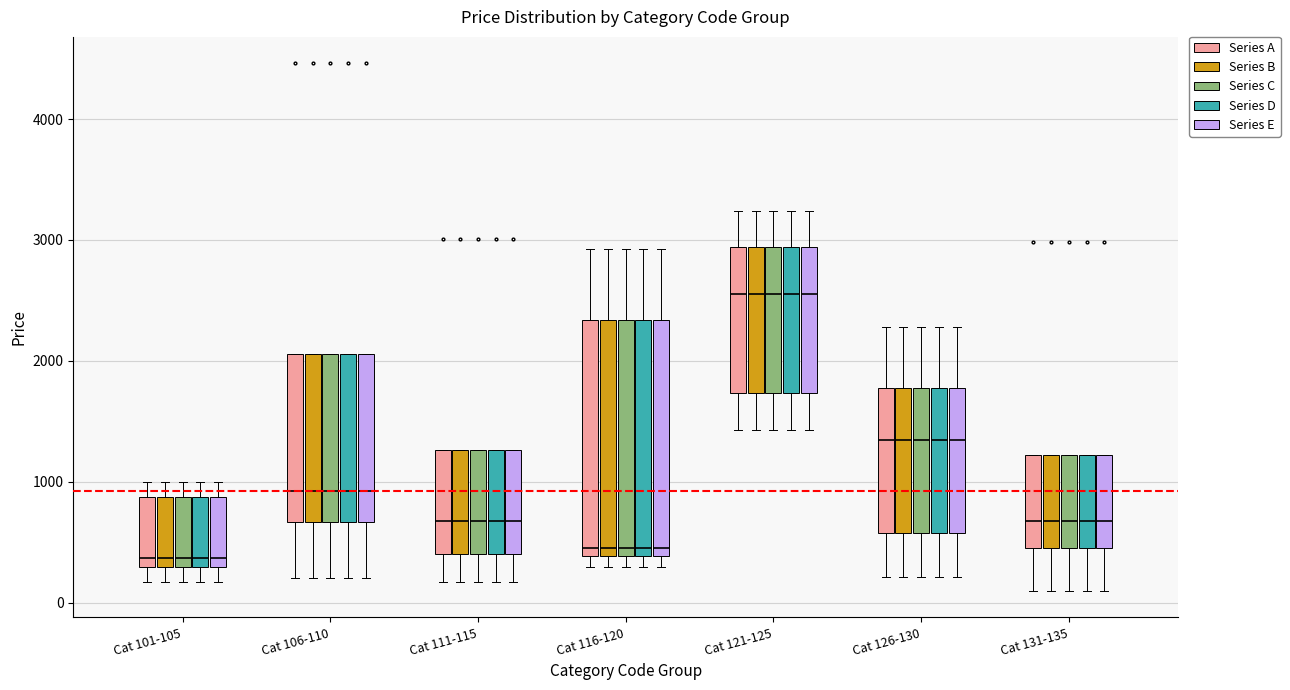

Reading left to right, transcribe this box plot: for each box, give where its median line is, the range the box spans, and where its two whiskers end, as read against the y-axis. The values are not printed on the chart, so give them approximately, as read against the axis.

Cat 101-105 (Series A): median 400, box 300 to 900, whiskers 200 to 1000
Cat 101-105 (Series B): median 400, box 300 to 900, whiskers 200 to 1000
Cat 101-105 (Series C): median 400, box 300 to 900, whiskers 200 to 1000
Cat 101-105 (Series D): median 400, box 300 to 900, whiskers 200 to 1000
Cat 101-105 (Series E): median 400, box 300 to 900, whiskers 200 to 1000
Cat 106-110 (Series A): median 900, box 700 to 2100, whiskers 200 to 2100
Cat 106-110 (Series B): median 900, box 700 to 2100, whiskers 200 to 2100
Cat 106-110 (Series C): median 900, box 700 to 2100, whiskers 200 to 2100
Cat 106-110 (Series D): median 900, box 700 to 2100, whiskers 200 to 2100
Cat 106-110 (Series E): median 900, box 700 to 2100, whiskers 200 to 2100
Cat 111-115 (Series A): median 700, box 400 to 1300, whiskers 200 to 1300
Cat 111-115 (Series B): median 700, box 400 to 1300, whiskers 200 to 1300
Cat 111-115 (Series C): median 700, box 400 to 1300, whiskers 200 to 1300
Cat 111-115 (Series D): median 700, box 400 to 1300, whiskers 200 to 1300
Cat 111-115 (Series E): median 700, box 400 to 1300, whiskers 200 to 1300
Cat 116-120 (Series A): median 500, box 400 to 2300, whiskers 300 to 2900
Cat 116-120 (Series B): median 500, box 400 to 2300, whiskers 300 to 2900
Cat 116-120 (Series C): median 500, box 400 to 2300, whiskers 300 to 2900
Cat 116-120 (Series D): median 500, box 400 to 2300, whiskers 300 to 2900
Cat 116-120 (Series E): median 500, box 400 to 2300, whiskers 300 to 2900
Cat 121-125 (Series A): median 2600, box 1700 to 2900, whiskers 1400 to 3200
Cat 121-125 (Series B): median 2600, box 1700 to 2900, whiskers 1400 to 3200
Cat 121-125 (Series C): median 2600, box 1700 to 2900, whiskers 1400 to 3200
Cat 121-125 (Series D): median 2600, box 1700 to 2900, whiskers 1400 to 3200
Cat 121-125 (Series E): median 2600, box 1700 to 2900, whiskers 1400 to 3200
Cat 126-130 (Series A): median 1300, box 600 to 1800, whiskers 200 to 2300
Cat 126-130 (Series B): median 1300, box 600 to 1800, whiskers 200 to 2300
Cat 126-130 (Series C): median 1300, box 600 to 1800, whiskers 200 to 2300
Cat 126-130 (Series D): median 1300, box 600 to 1800, whiskers 200 to 2300
Cat 126-130 (Series E): median 1300, box 600 to 1800, whiskers 200 to 2300
Cat 131-135 (Series A): median 700, box 500 to 1200, whiskers 100 to 1200
Cat 131-135 (Series B): median 700, box 500 to 1200, whiskers 100 to 1200
Cat 131-135 (Series C): median 700, box 500 to 1200, whiskers 100 to 1200
Cat 131-135 (Series D): median 700, box 500 to 1200, whiskers 100 to 1200
Cat 131-135 (Series E): median 700, box 500 to 1200, whiskers 100 to 1200